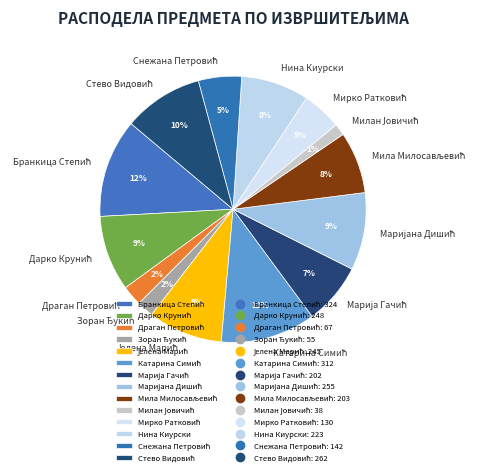

To the nearest percent, what is the difference between the largest and smallest slice percentages?

11%